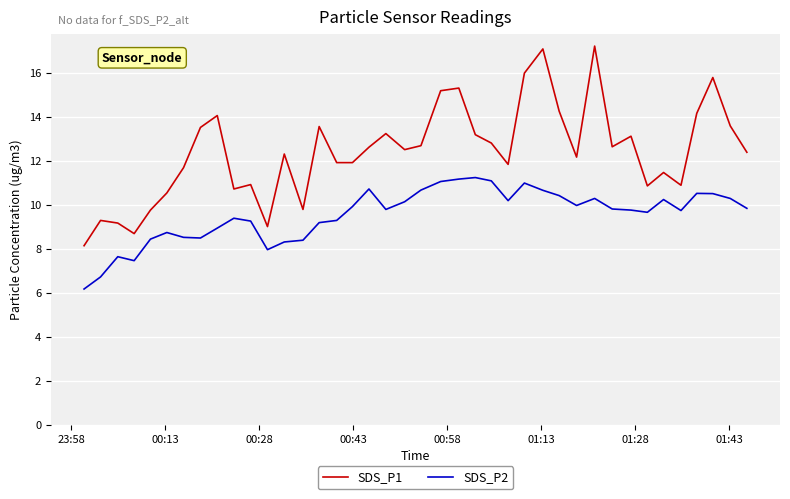

Rank the series by their maximum value, from lowest to highest.

SDS_P2, SDS_P1